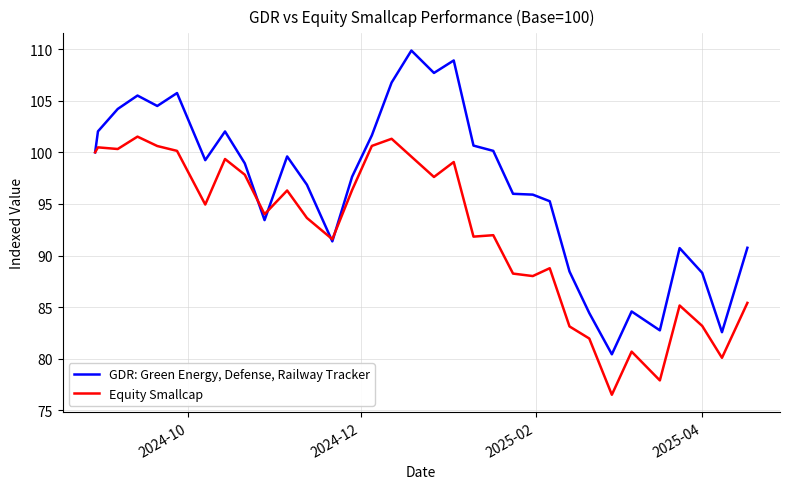

How many lines are shown in the chart?

2